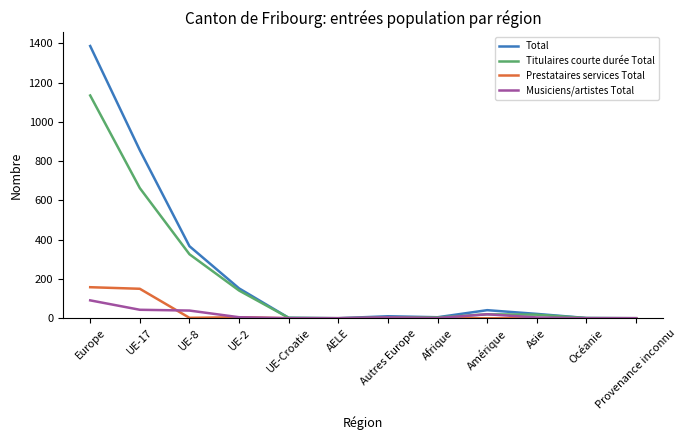

Rank the series by their maximum value, from lowest to highest.

Musiciens/artistes Total, Prestataires services Total, Titulaires courte durée Total, Total